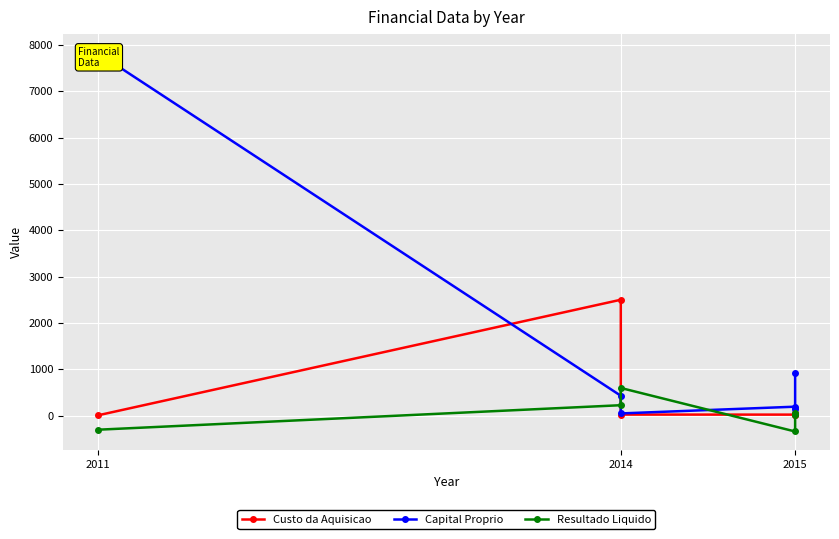

Reading left to right, extract all data points from this chart.

Custo da Aquisicao: 3.6	2500.0	20.6	19.5	3.8	51.7
Capital Proprio: 7828.3	427.1	45.5	190.9	149.9	919.2
Resultado Liquido: -306.3	223.0	595.0	-344.8	64.8	2.2